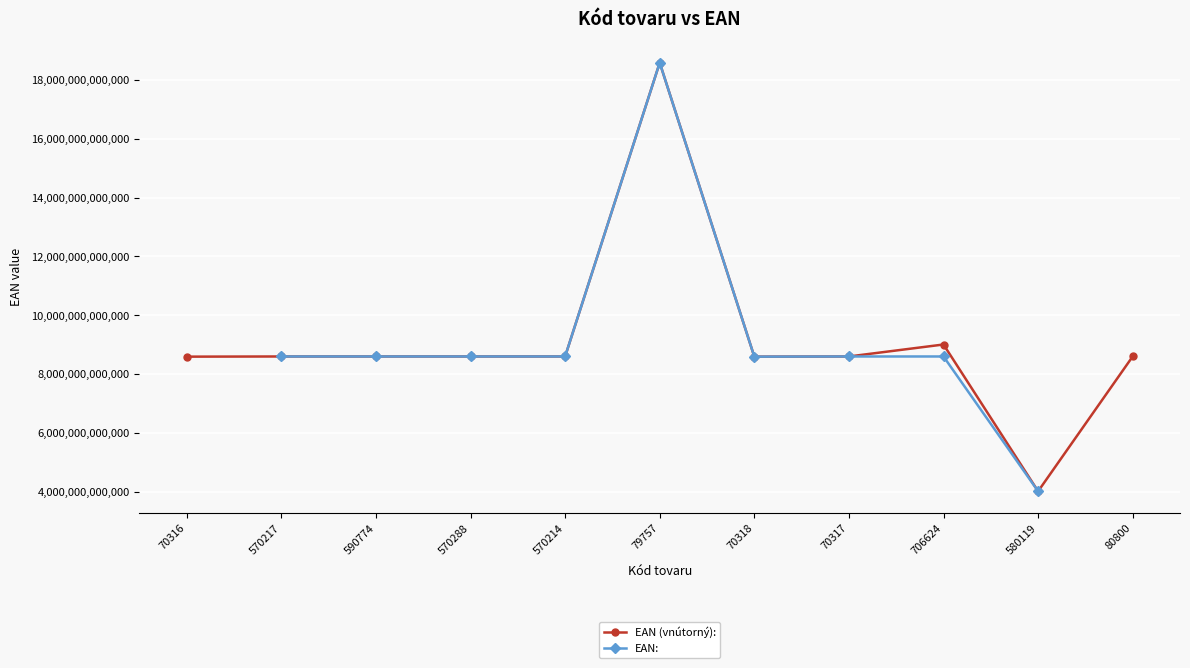

Where is the first local maximum?

590774